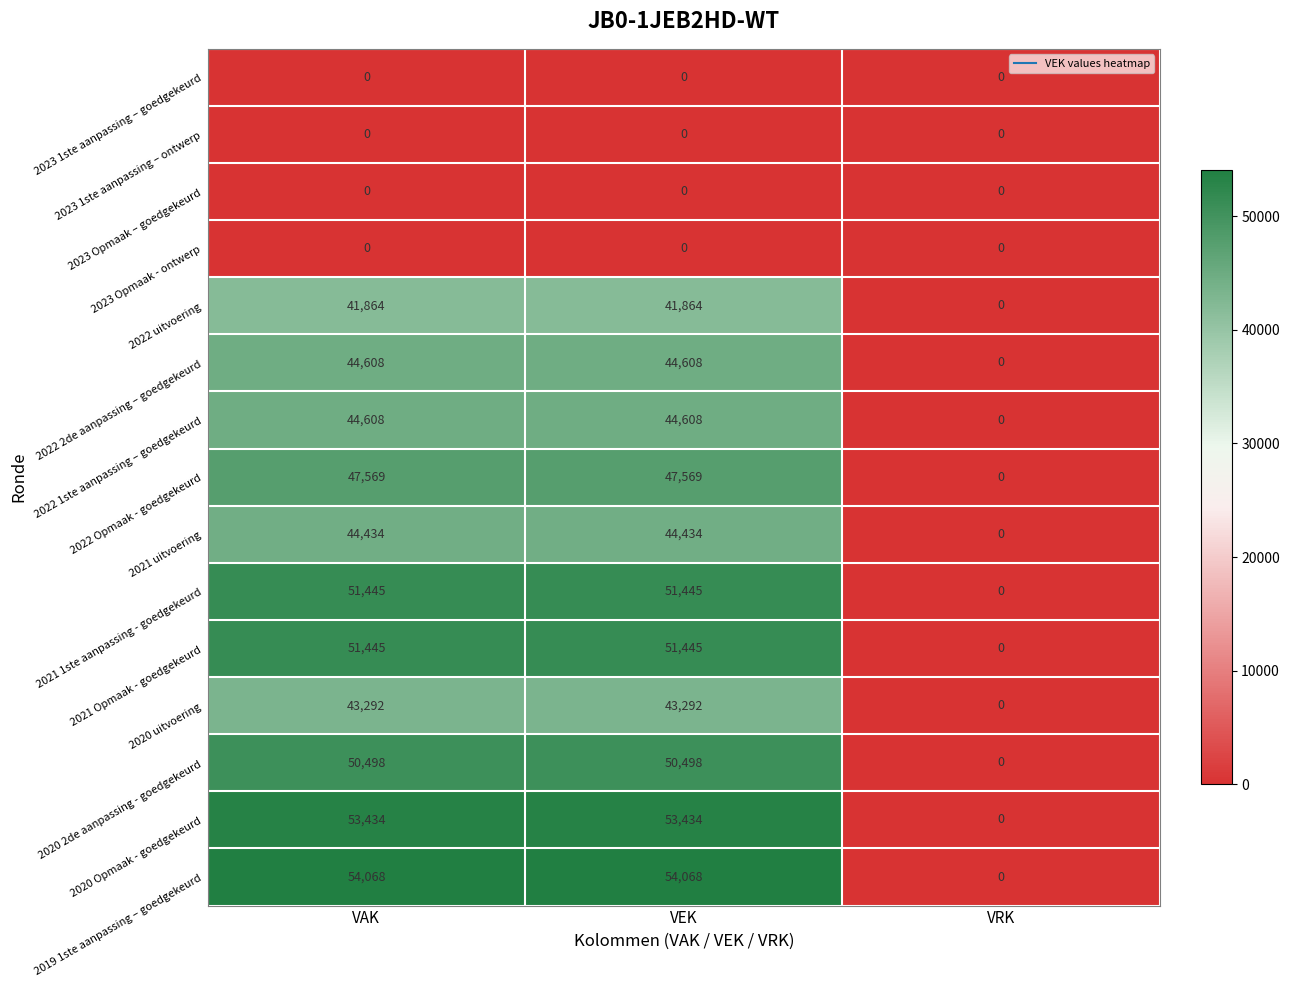

The 2022 Opmaak - goedgekeurd series shows 21443 at VRK. True or false?

False